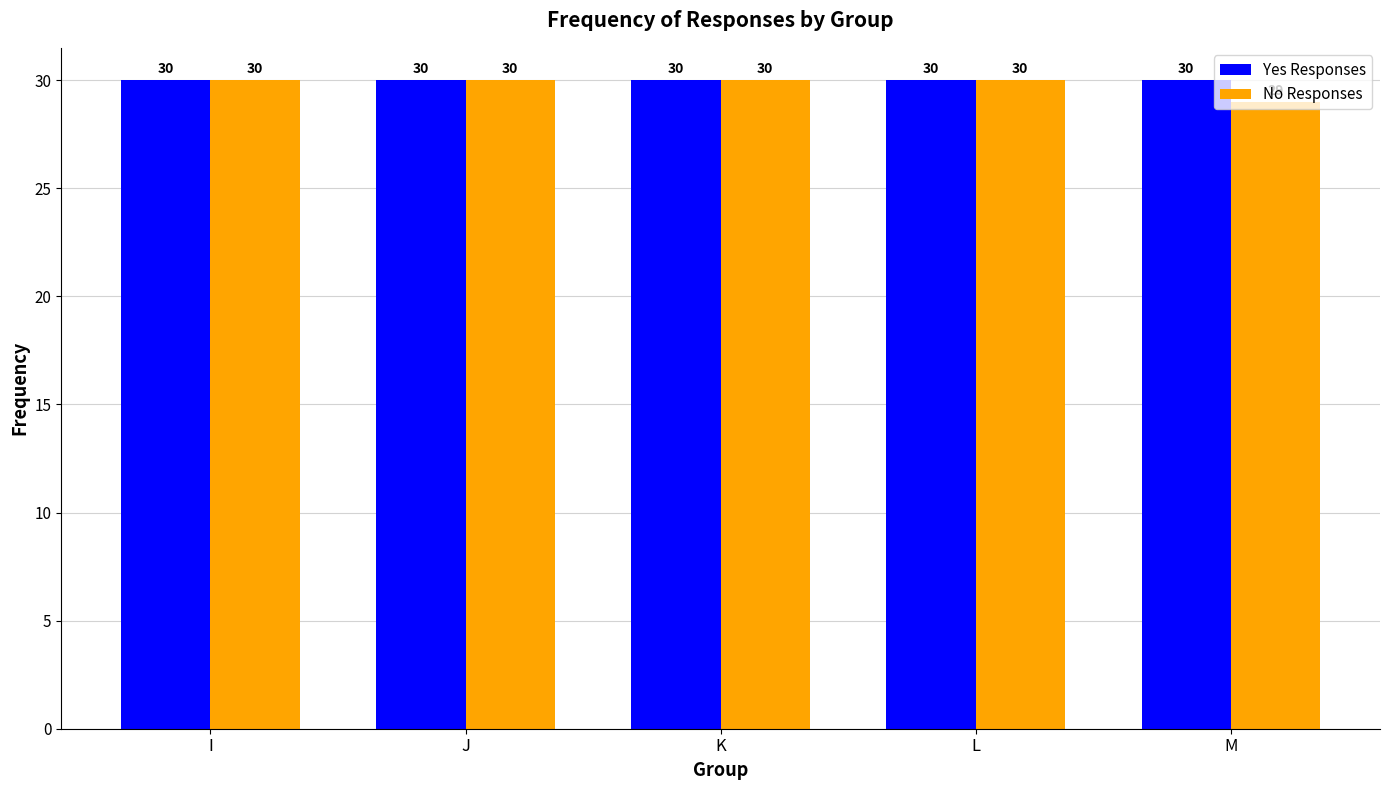

What is the smallest value displayed?

29